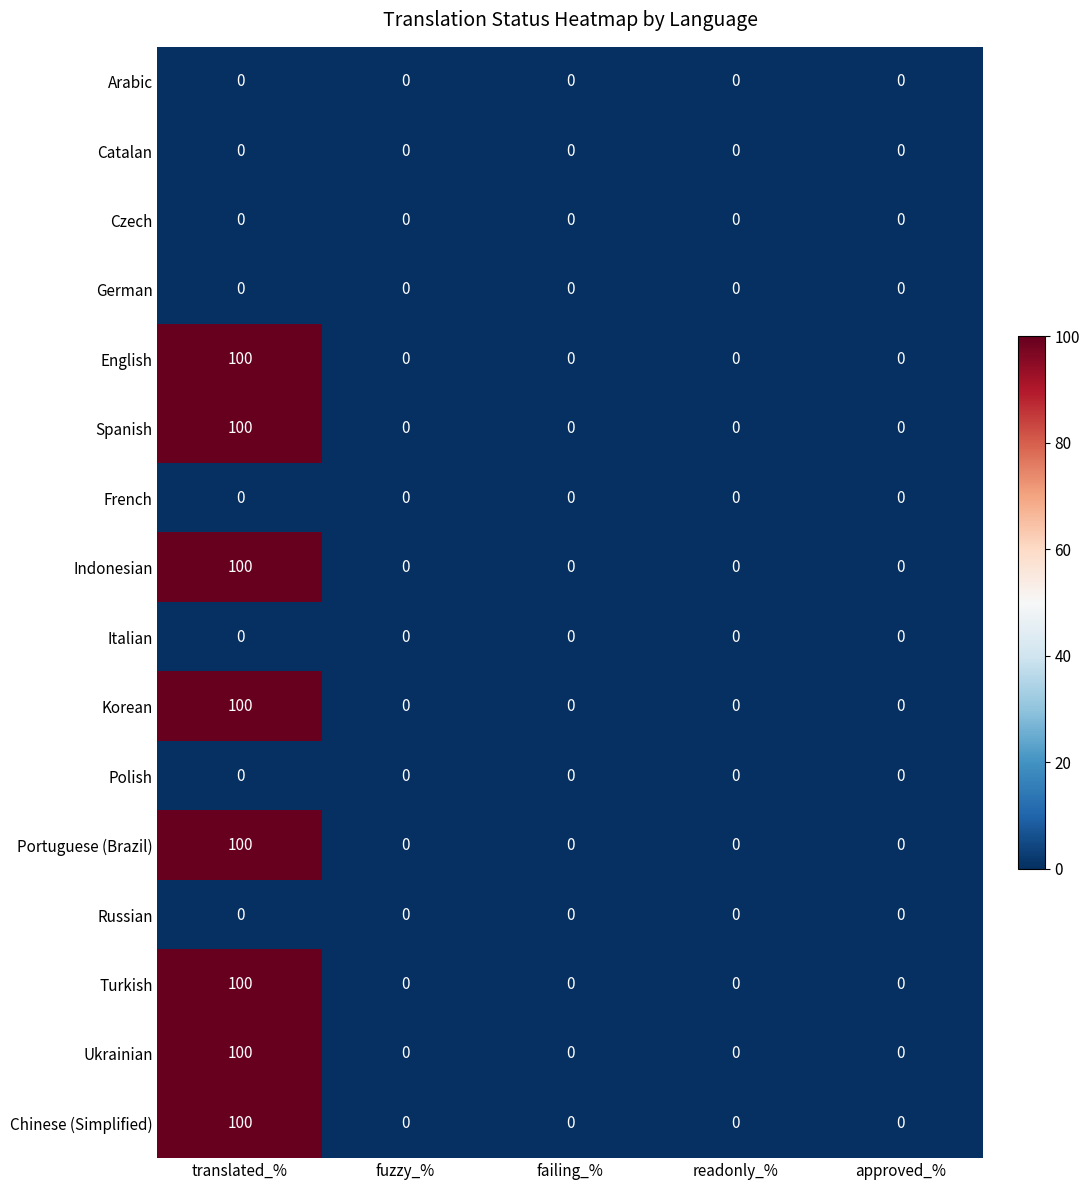

Which category has the highest value across all series?

translated_%